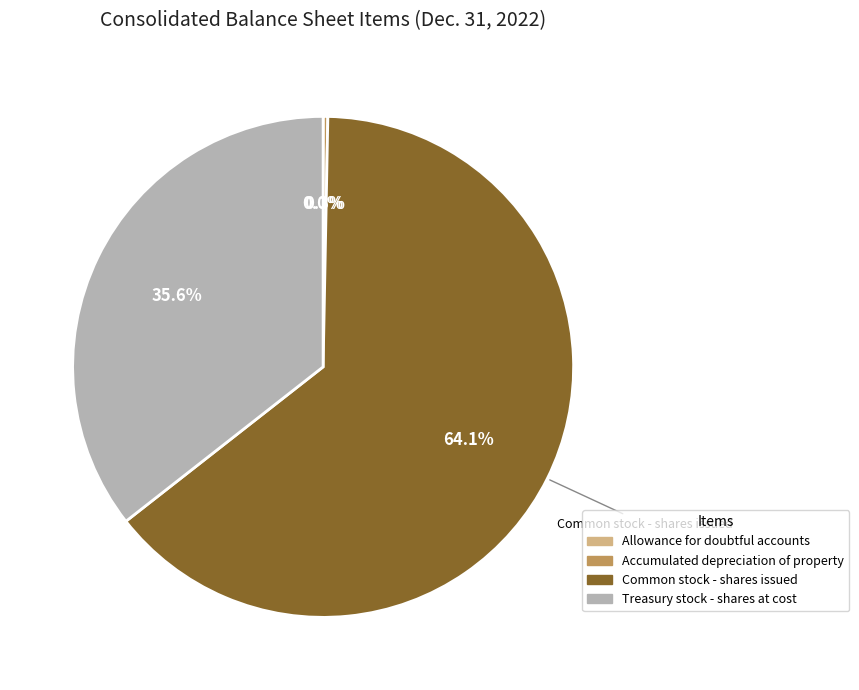

To the nearest percent, what is the average slice percentage?

25%